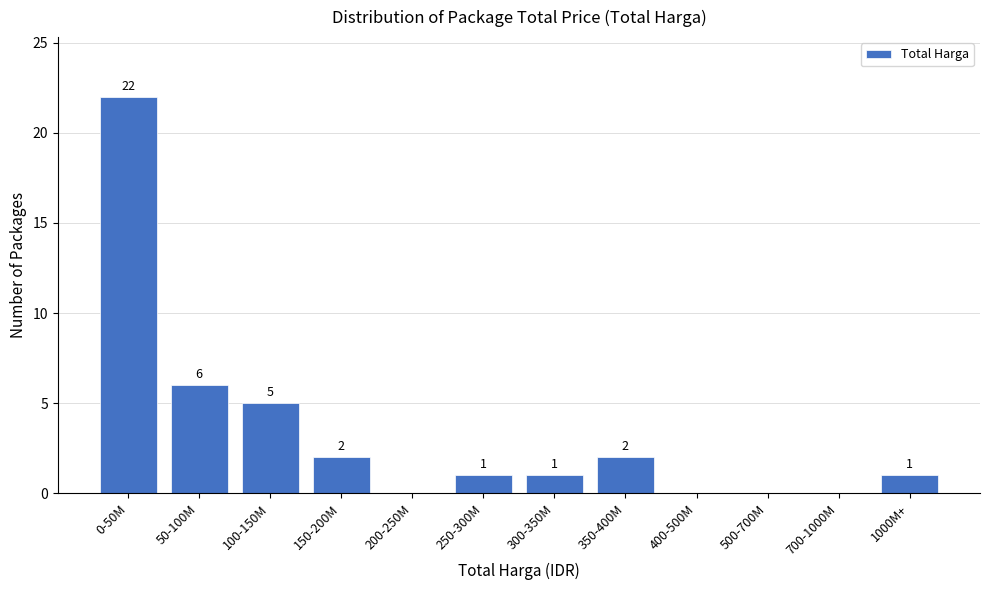

Reading right to left, extract all data points from this chart.

1000M+=1	700-1000M=0	500-700M=0	400-500M=0	350-400M=2	300-350M=1	250-300M=1	200-250M=0	150-200M=2	100-150M=5	50-100M=6	0-50M=22